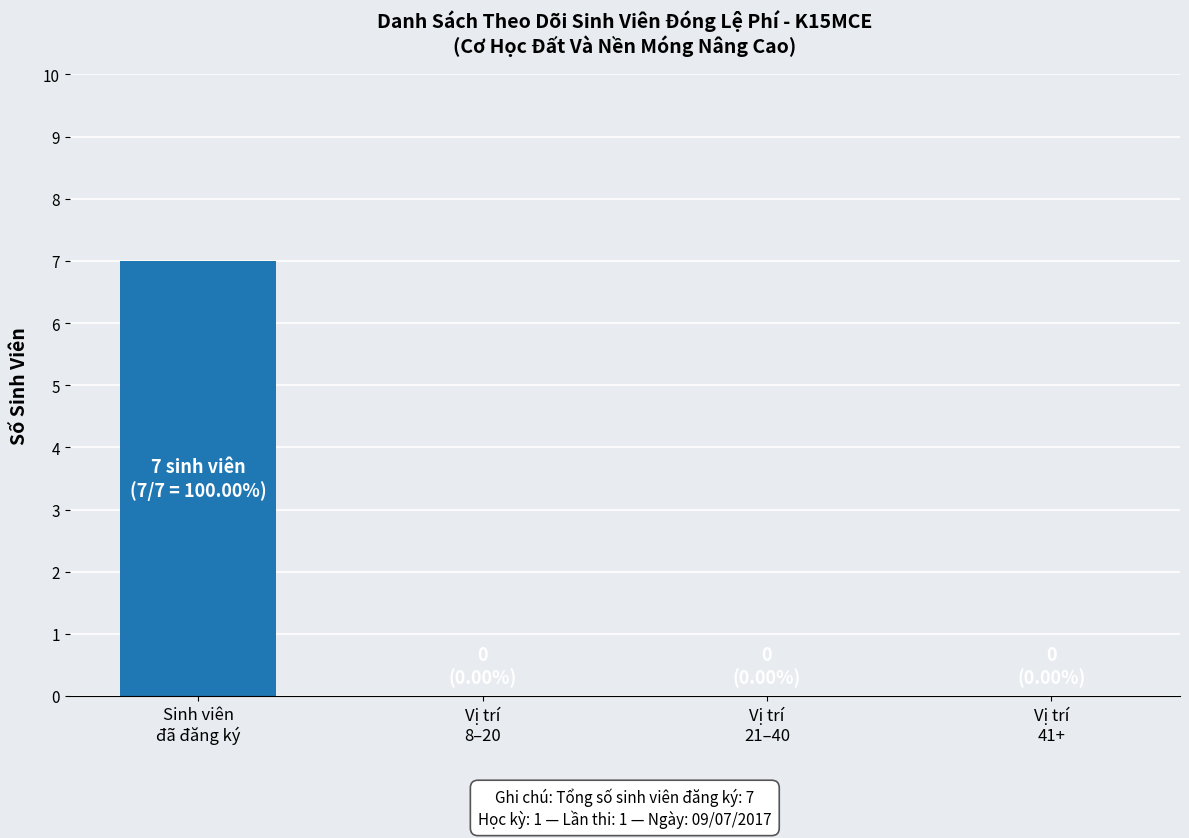

What is the greatest value displayed?

7